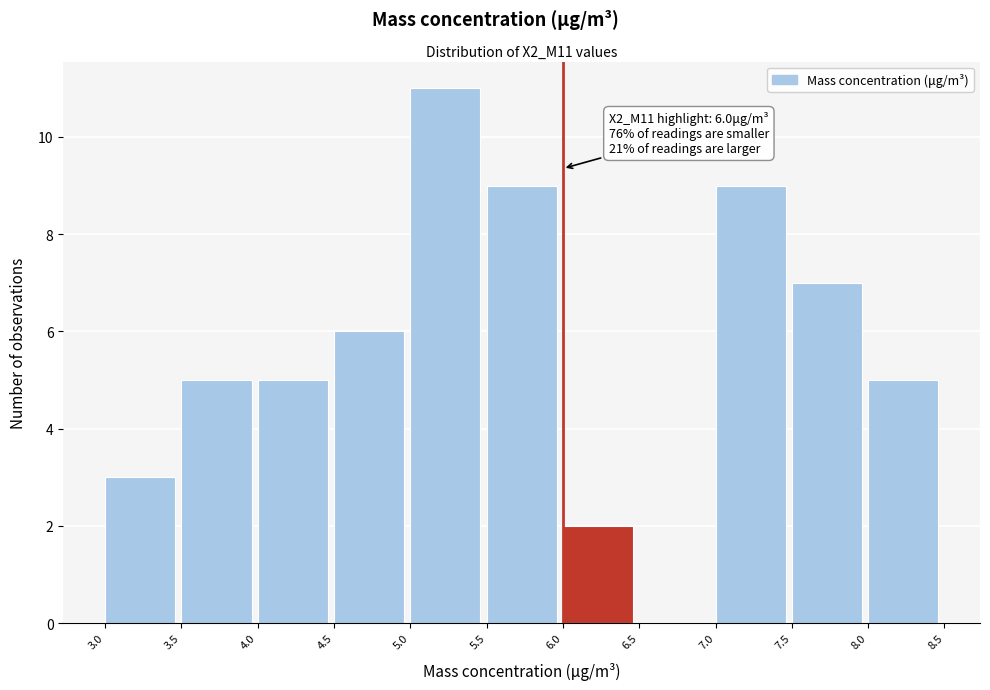

Over which range of the x-axis is the bar tallest?

5.0 to 5.5